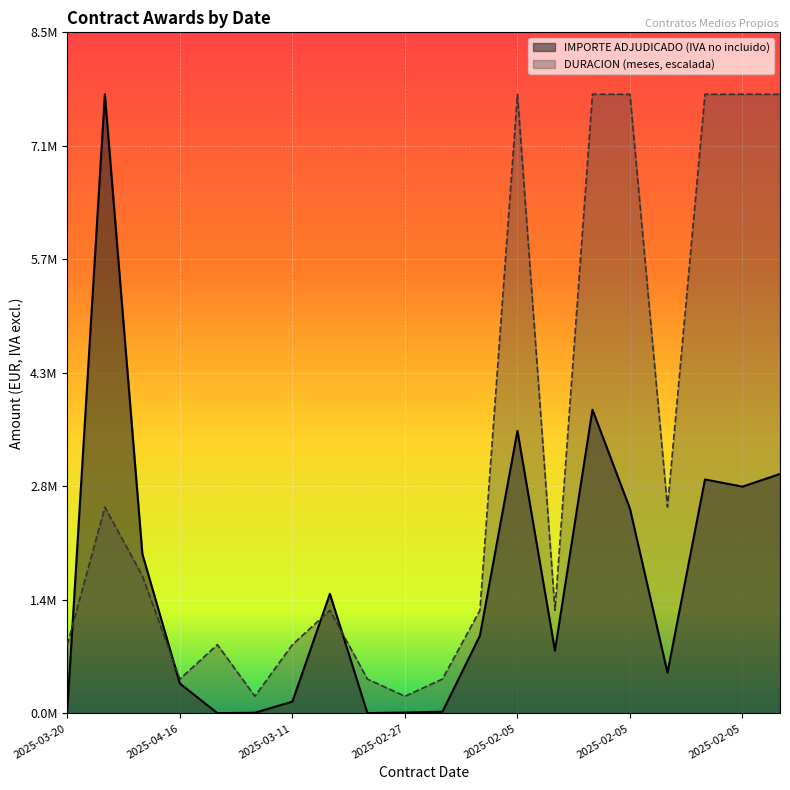

Where is IMPORTE ADJUDICADO (IVA no incluido) nearest to the value 3868595?

2025-02-05